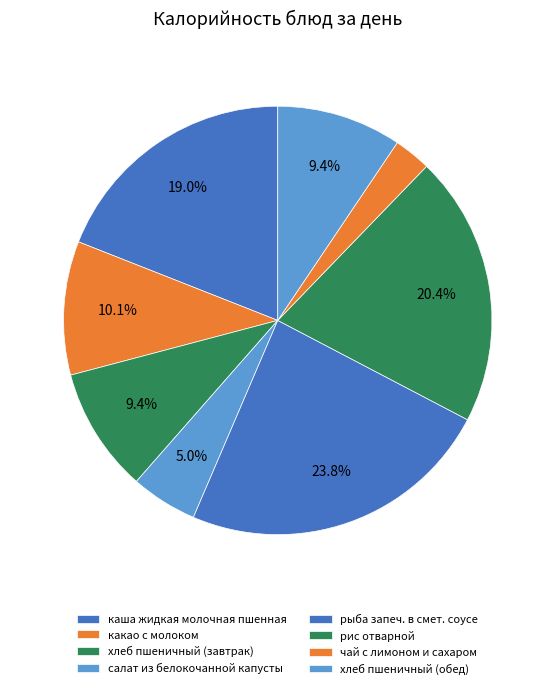

What portion of the pie excludes хлеб пшеничный (обед)?

90.6%